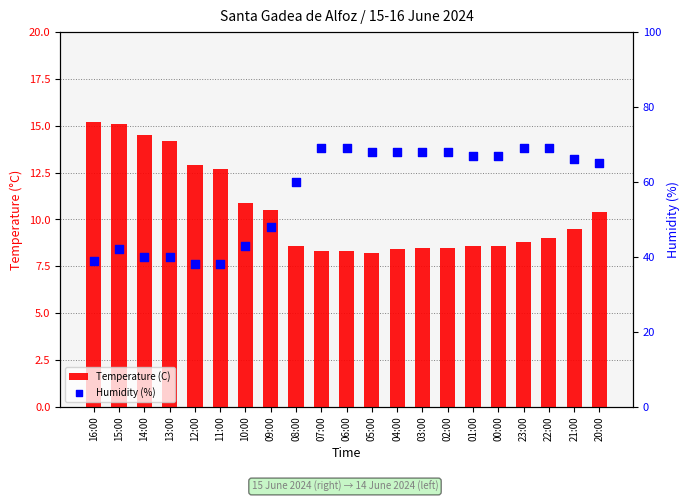

Which series reaches the maximum Y coordinate?

Humidity (%)